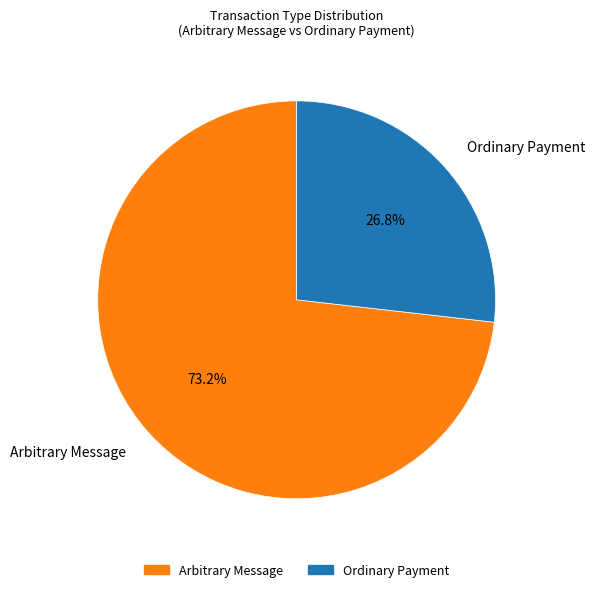

What is the majority slice?

Arbitrary Message